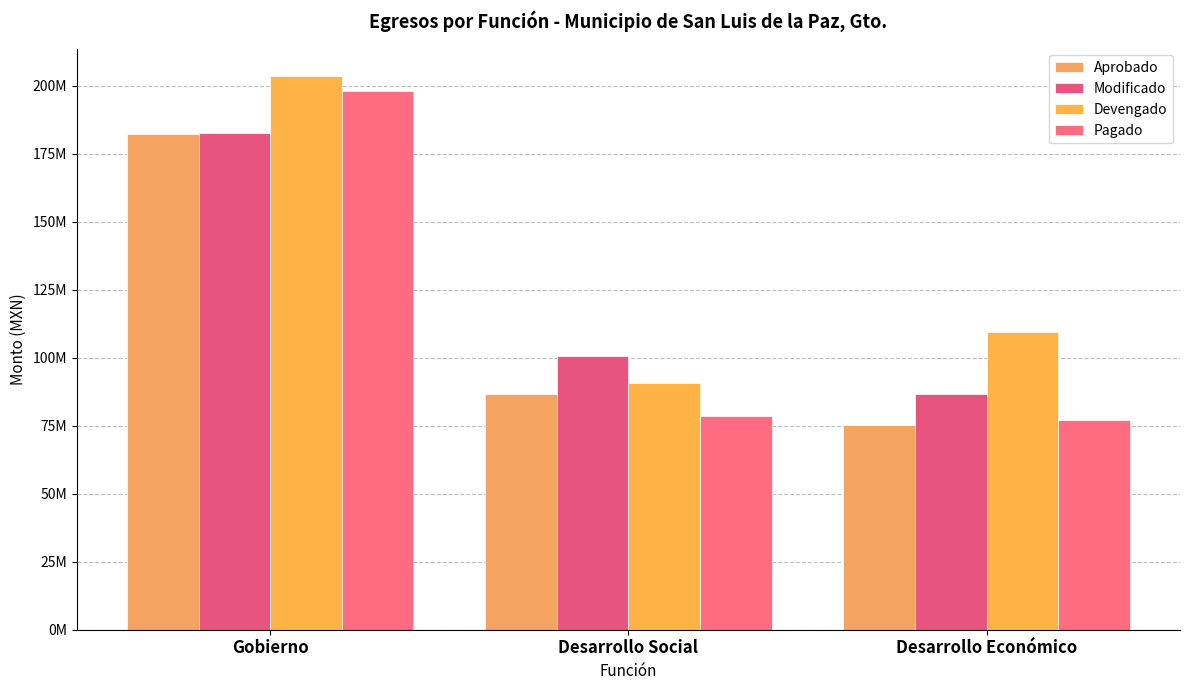

Which series has the widest spread of values?

Pagado